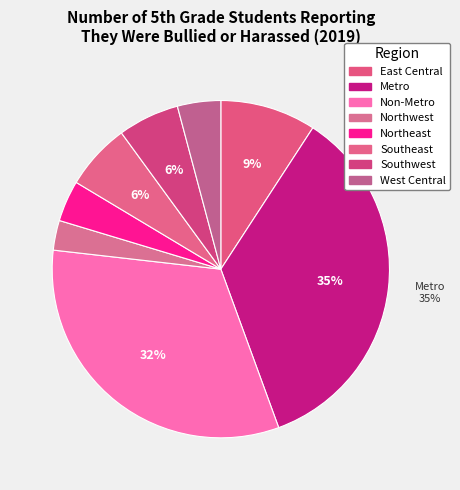

To the nearest percent, what percentage of the pie is Northeast?

4%